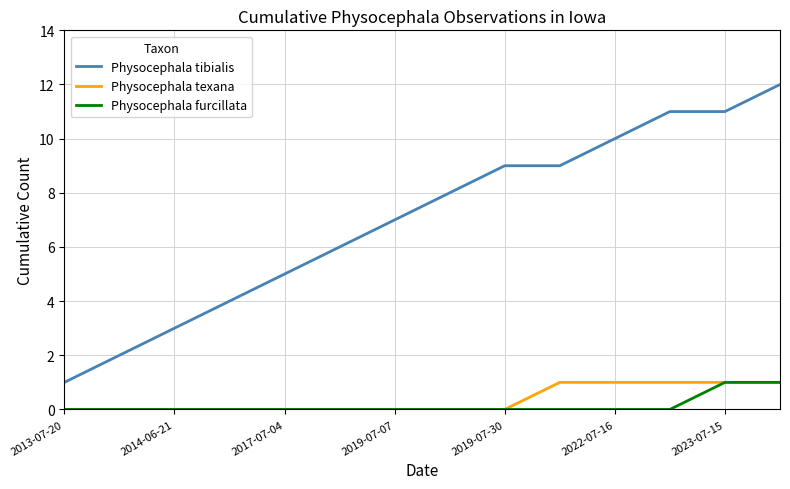

Count the number of data series in this chart.

3